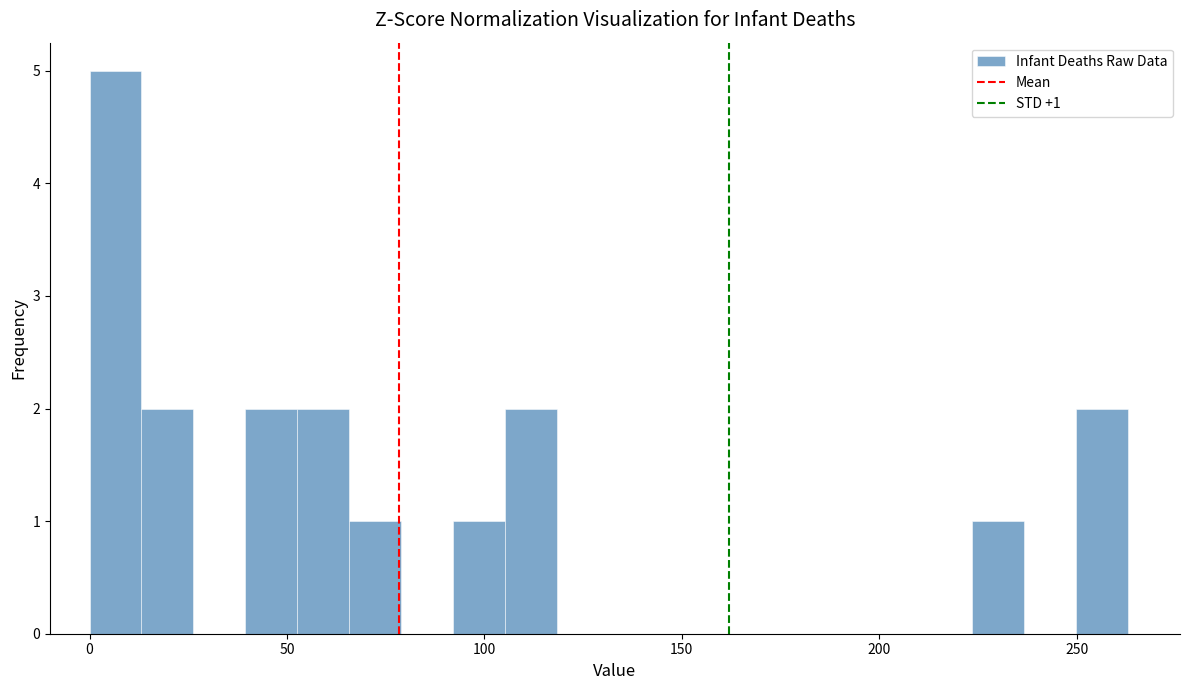

Read against the x-axis, roughly where is the centre of the tallest bar?

5